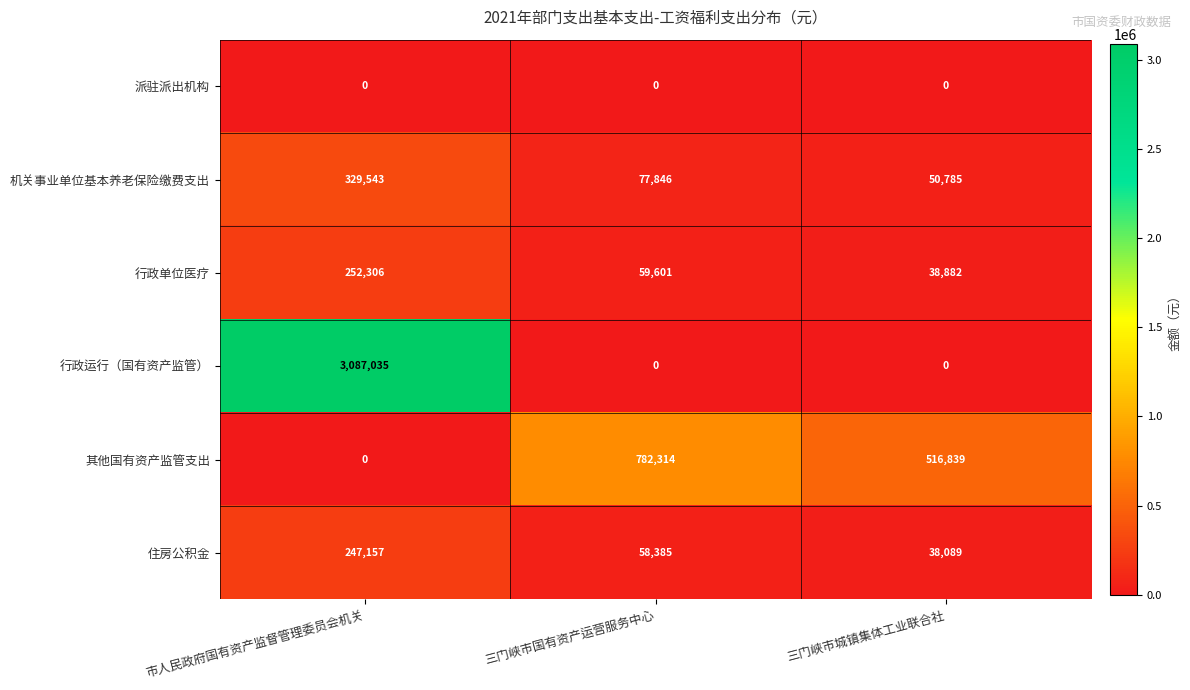

Where does the 住房公积金 series first go above 58385?

市人民政府国有资产监督管理委员会机关